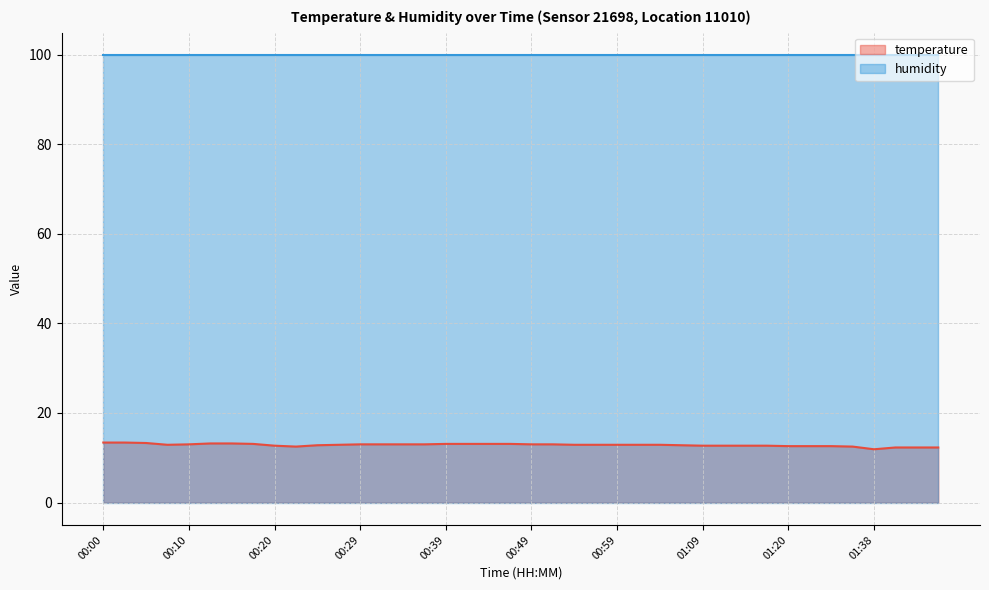

How many lines are shown in the chart?

2